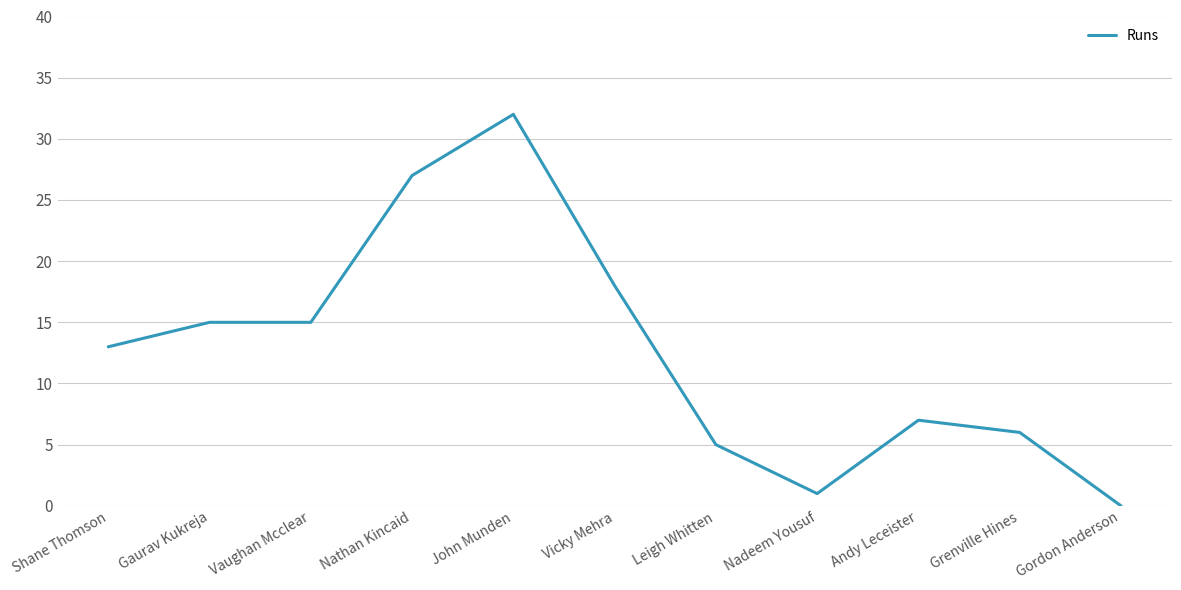

Which label corresponds to the smallest value in the chart?

Gordon Anderson